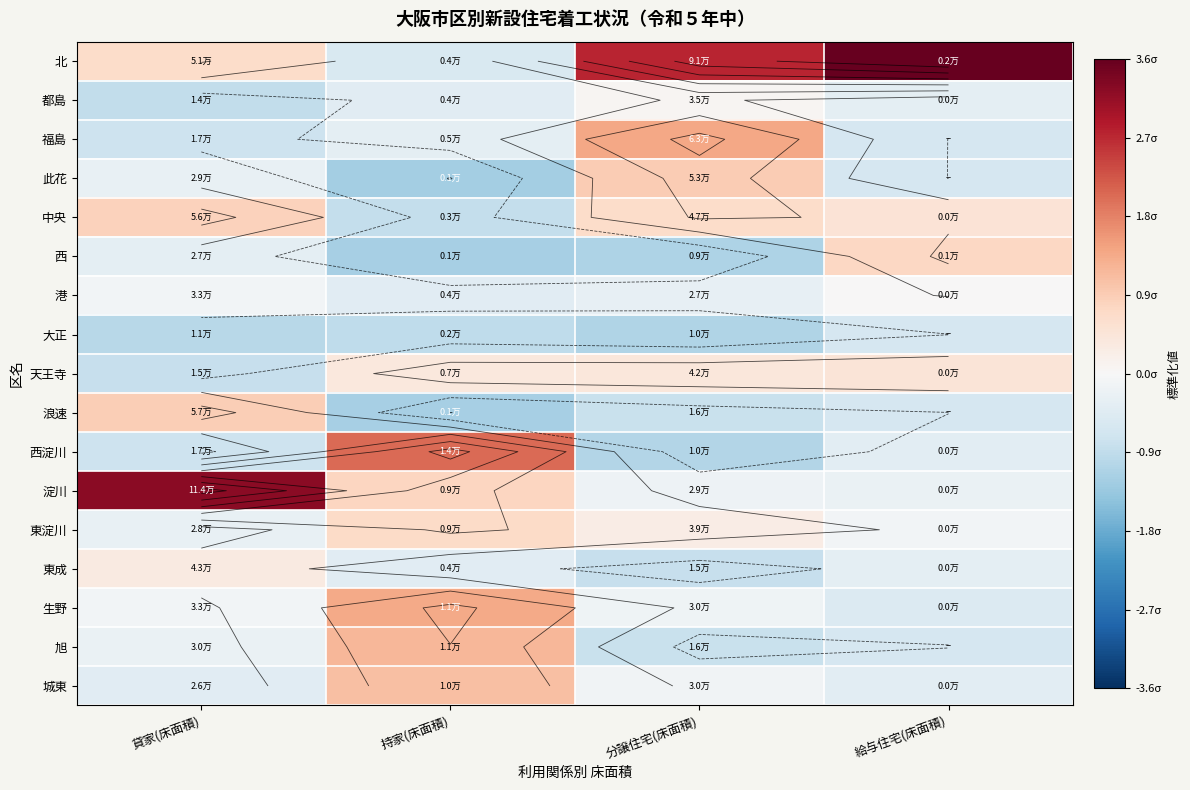

The value of 淀川 at 分譲住宅(床面積) is -0.1. True or false?

False